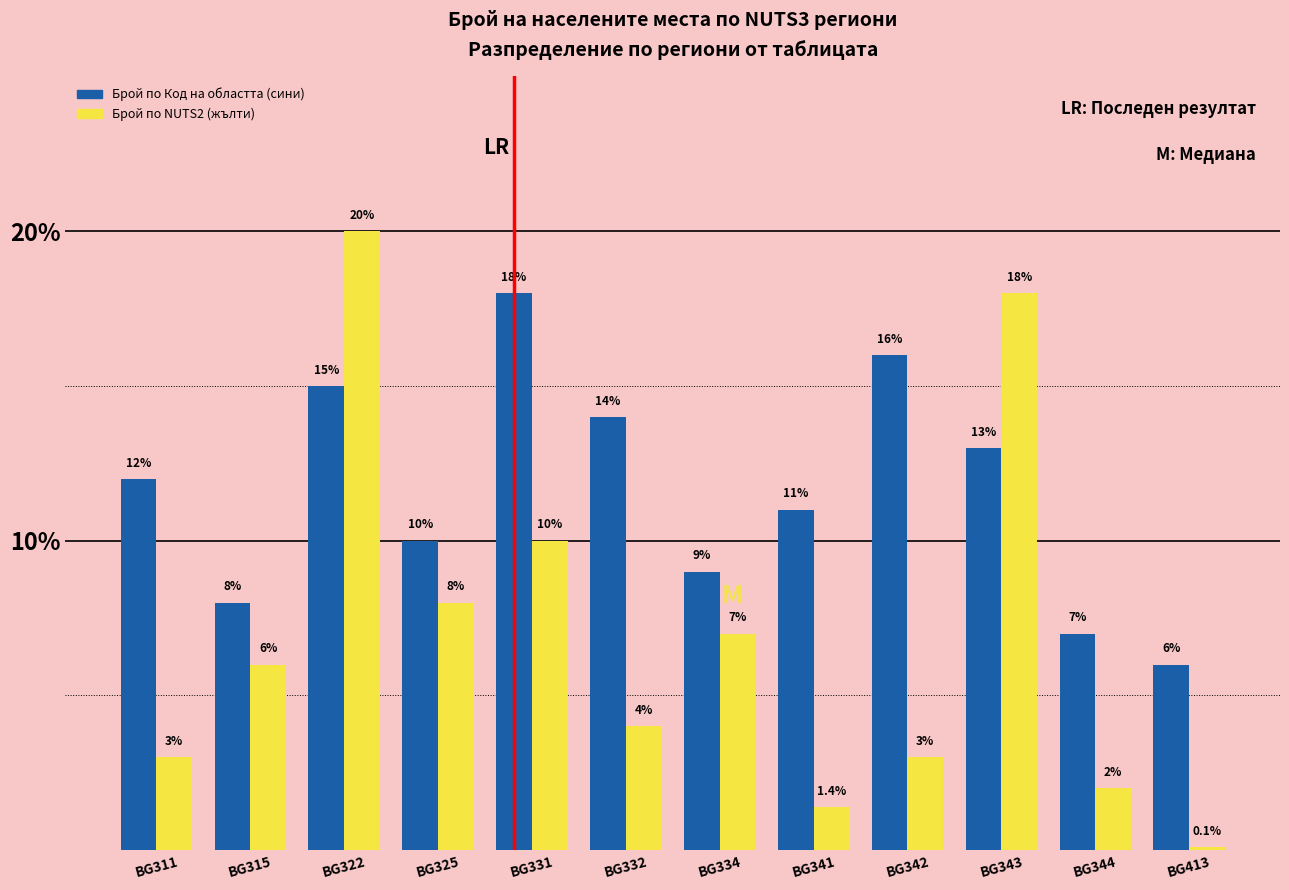

Which series has the widest spread of values?

Брой по NUTS2 (жълти)